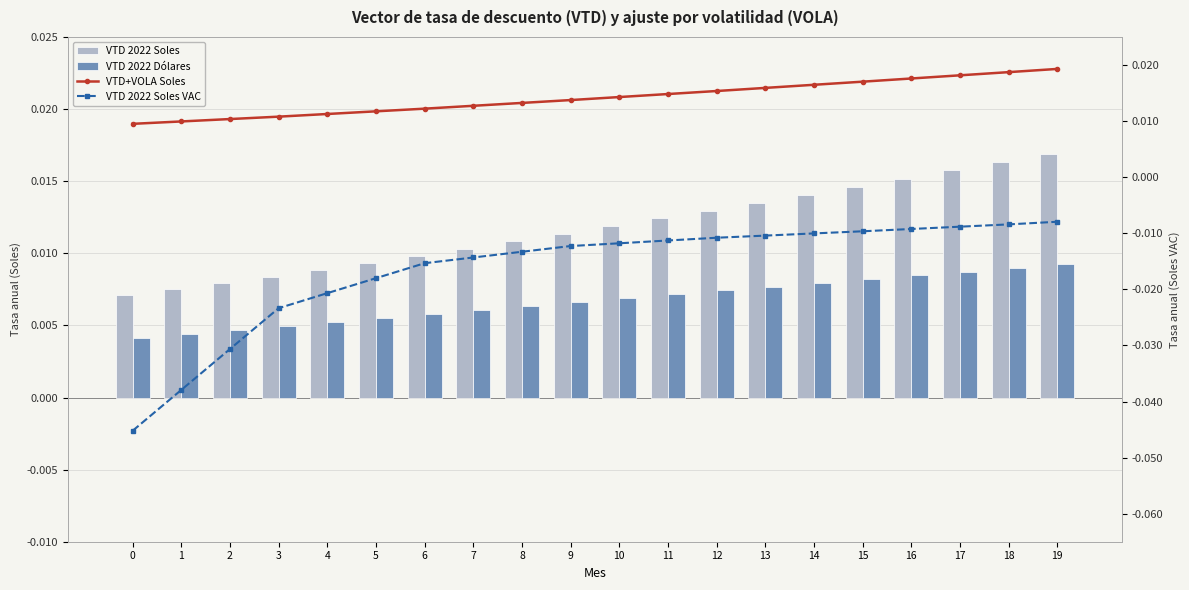

The value of VTD+VOLA Soles at 4 is 0.0. True or false?

True